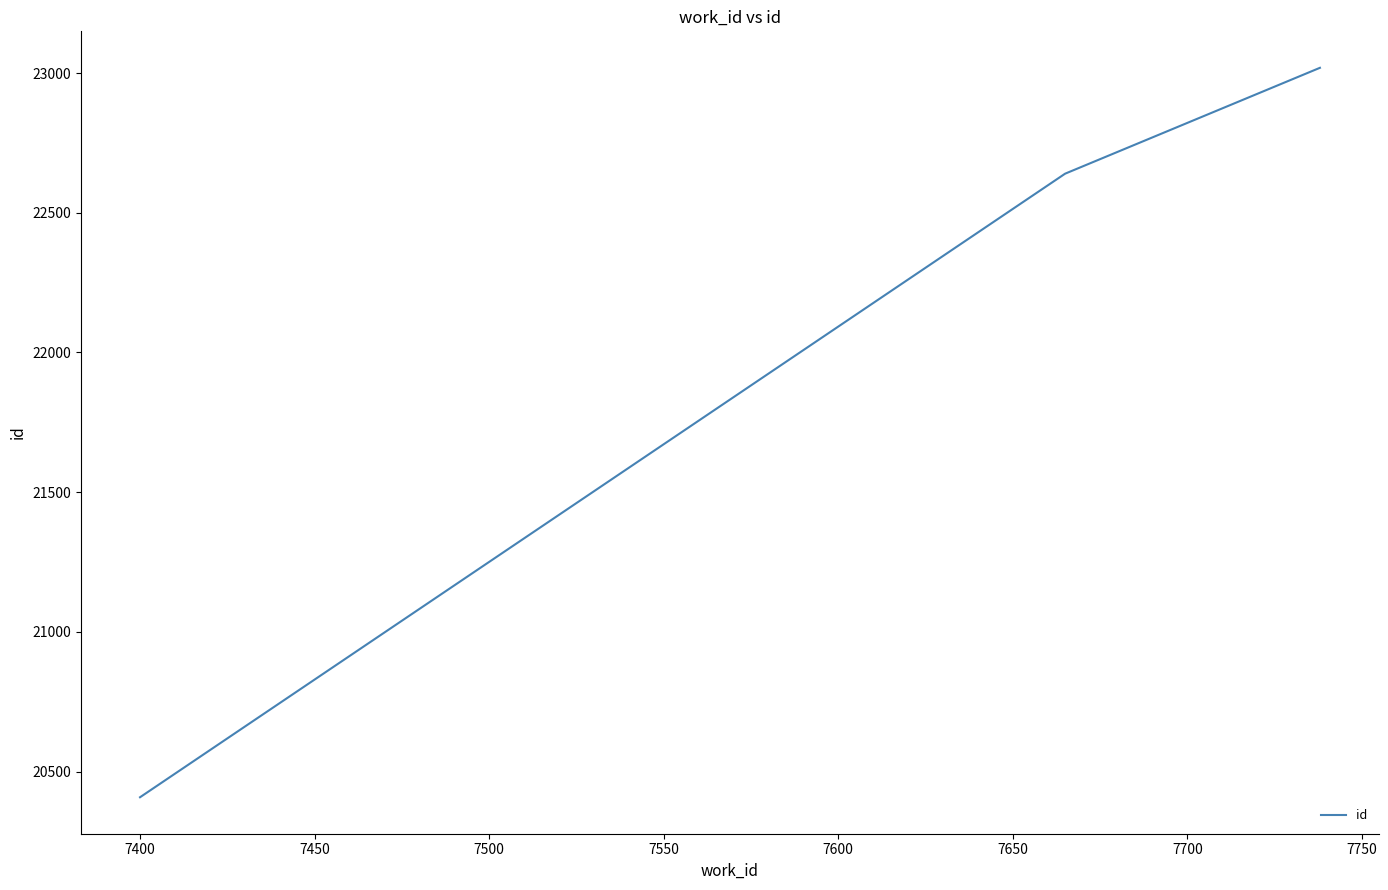

What is the greatest value displayed?

23019